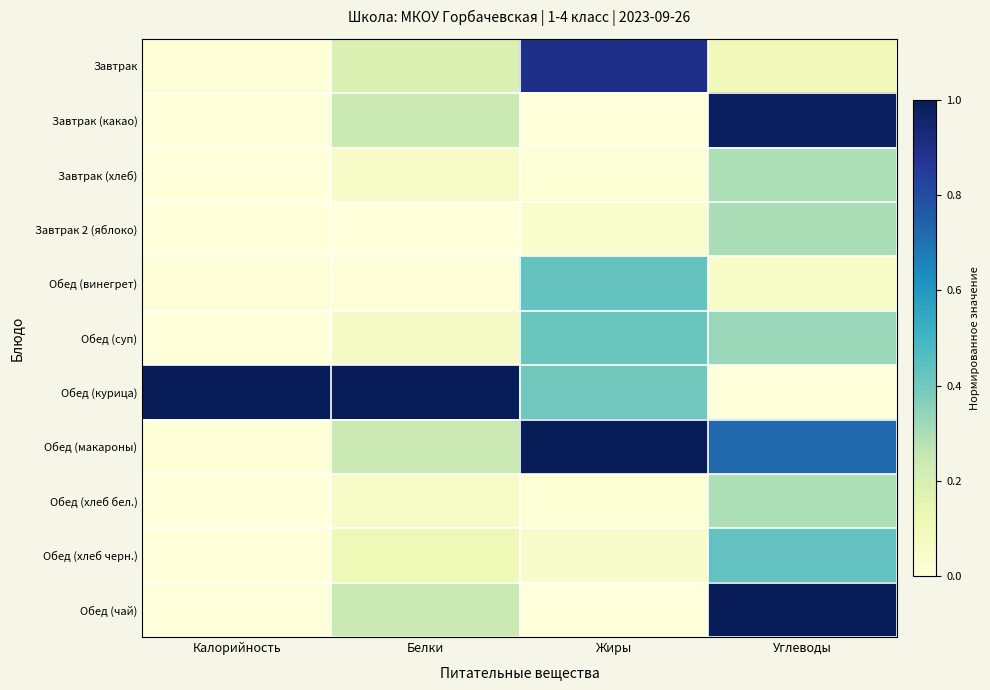

At Калорийность, list the series in order from smallest to largest.

Завтрак 2 (яблоко), Завтрак (хлеб), Обед (суп), Обед (хлеб бел.), Обед (хлеб черн.), Завтрак (какао), Обед (чай), Обед (макароны), Завтрак, Обед (винегрет), Обед (курица)